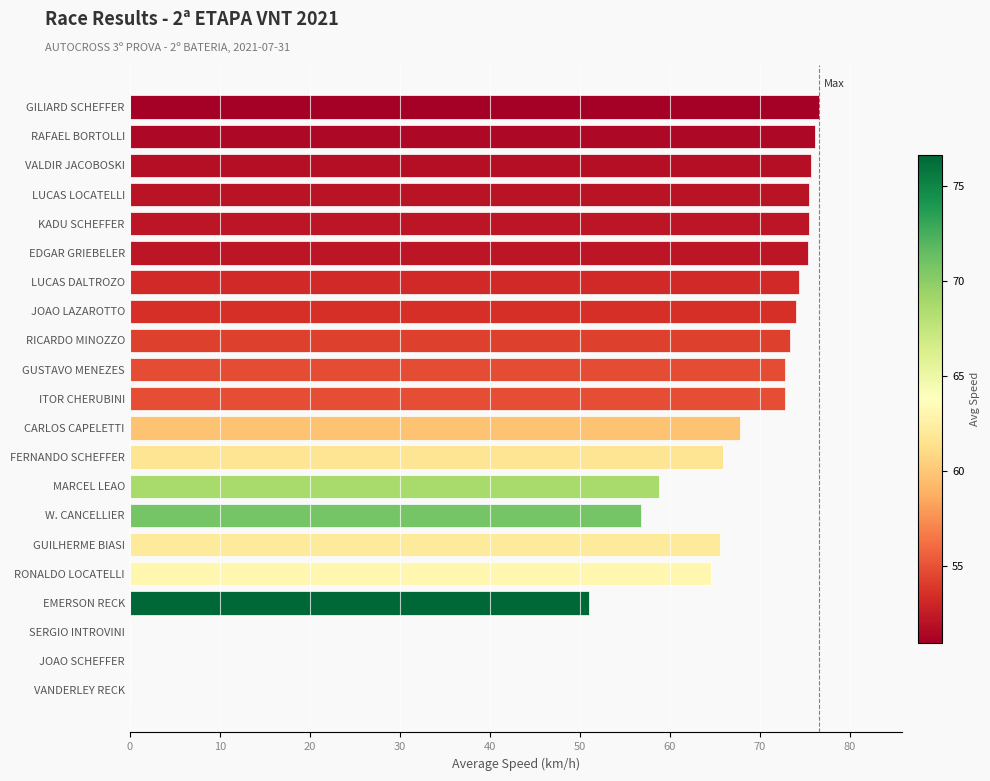

The chart shows a value of 75.4 at KADU SCHEFFER. True or false?

True